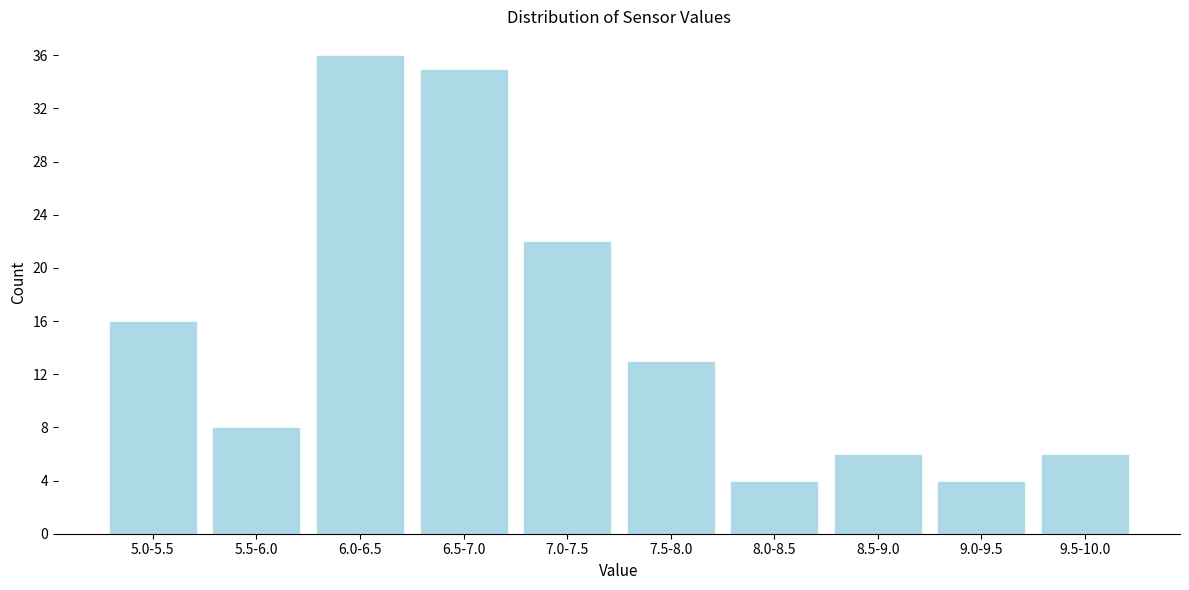

Reading left to right, transcribe all the data shown in this chart.

5.0-5.5=16	5.5-6.0=8	6.0-6.5=36	6.5-7.0=35	7.0-7.5=22	7.5-8.0=13	8.0-8.5=4	8.5-9.0=6	9.0-9.5=4	9.5-10.0=6